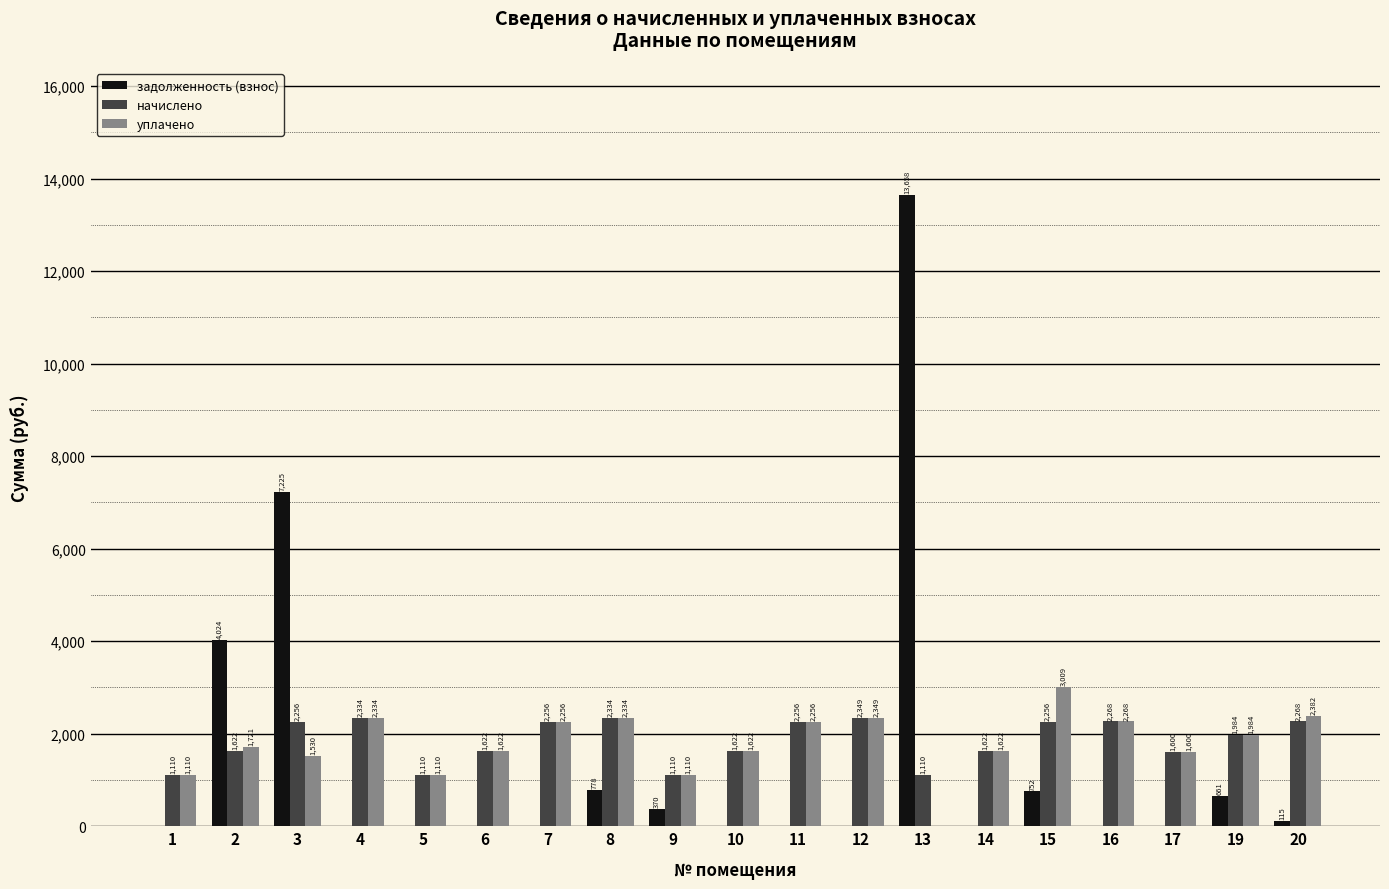

How many series are shown in this chart?

3